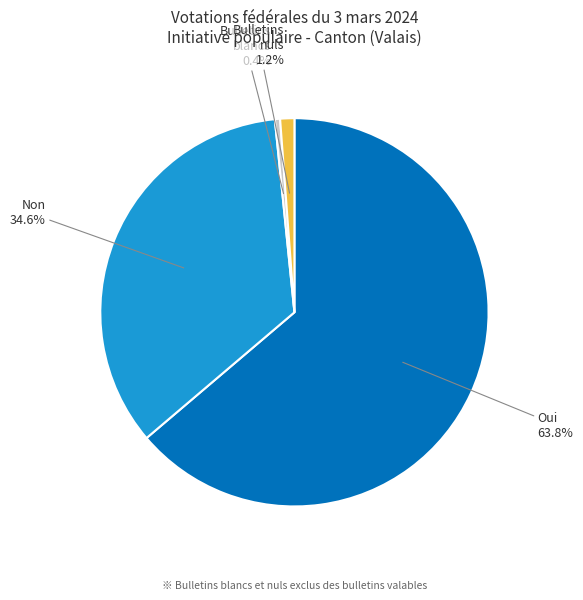

Is there any slice that represents more than half of the pie?

Yes